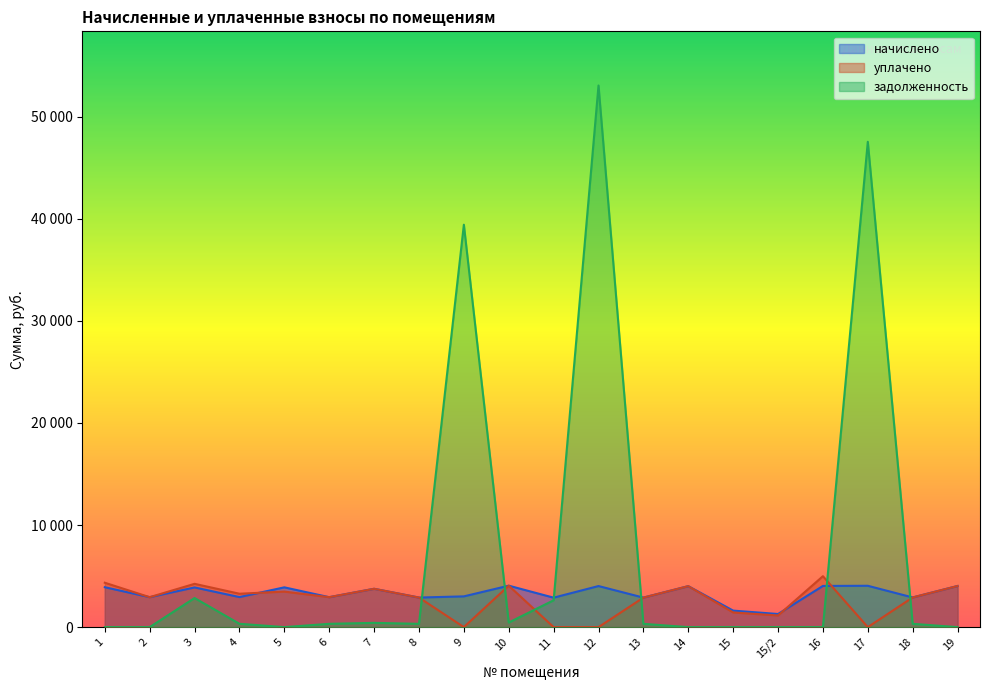

Rank the series at 5 from lowest to highest value.

задолженность, уплачено, начислено